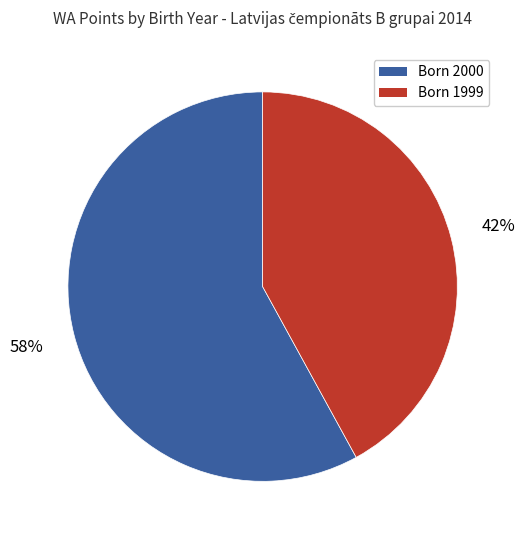

To the nearest percent, what is the average slice percentage?

50%